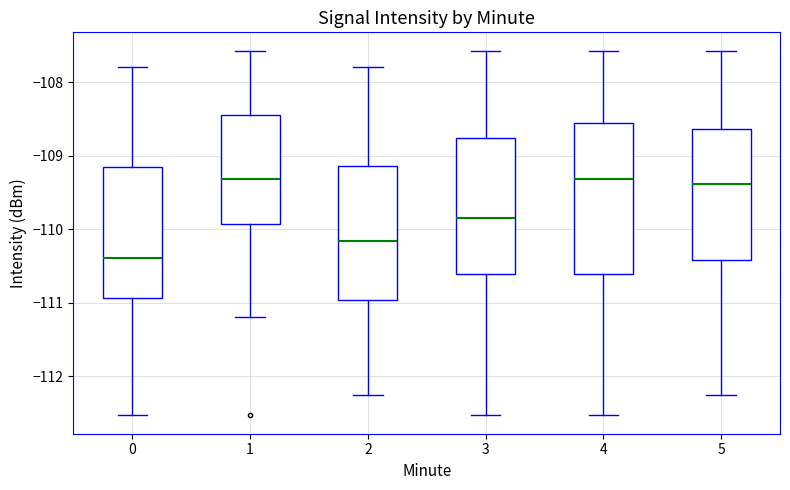

Comparing the boxes themselves (not the whiskers), which one is the tallest?

4